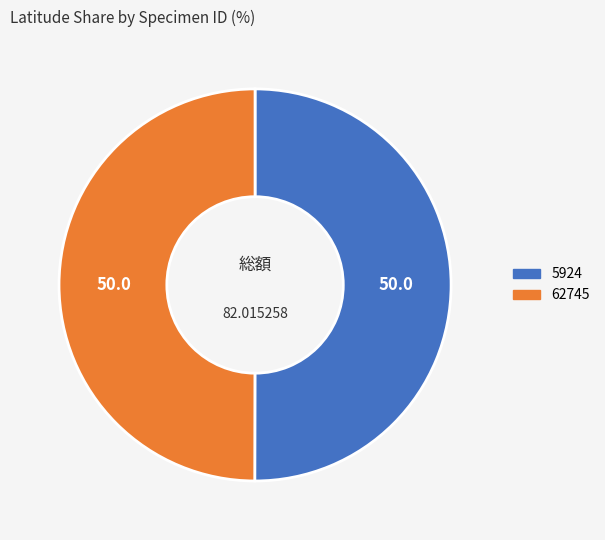

Is it true that 62745 is 40% of the pie?

False